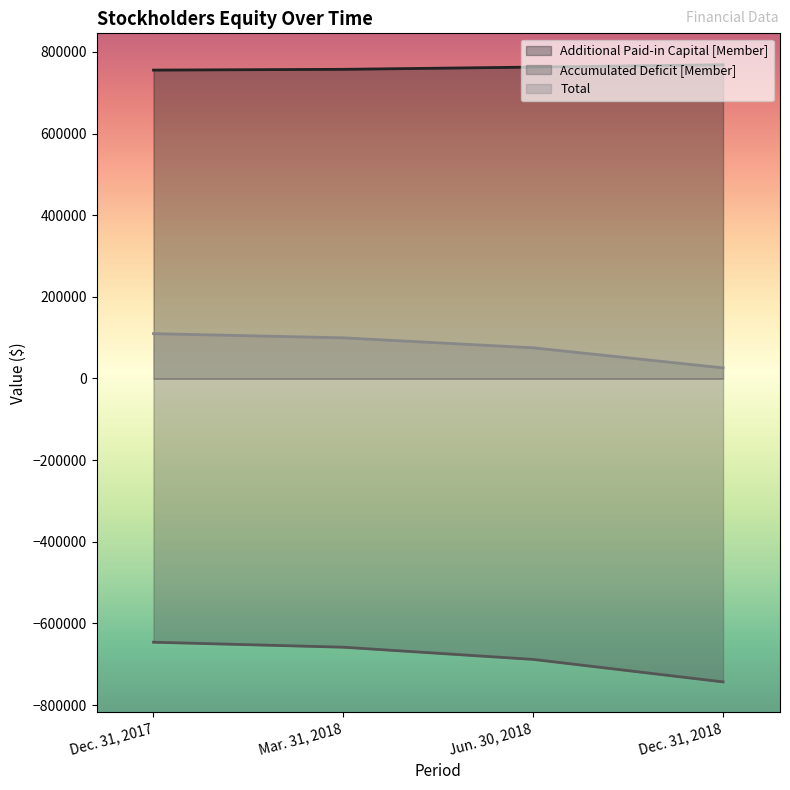

Rank the series by their average value, from lowest to highest.

Accumulated Deficit [Member], Total, Additional Paid-in Capital [Member]